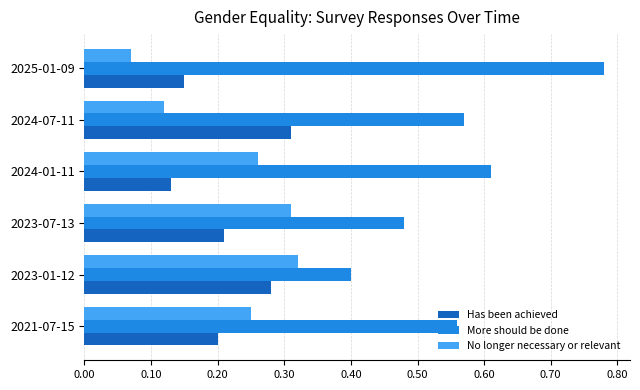

At which label does No longer necessary or relevant reach its peak?

2023-01-12